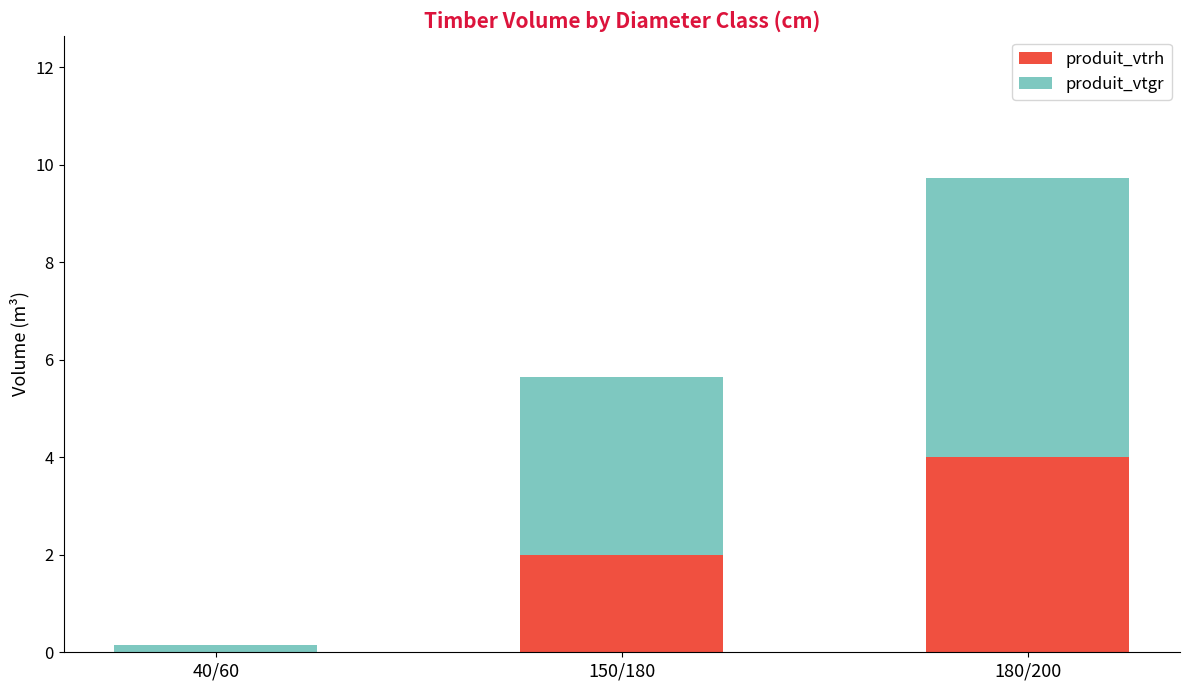

Does the chart contain stacked bars?

Yes